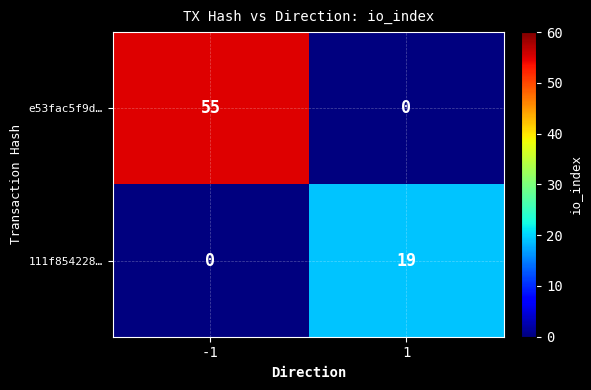

What is the spread (max minus min) of values at -1?

55